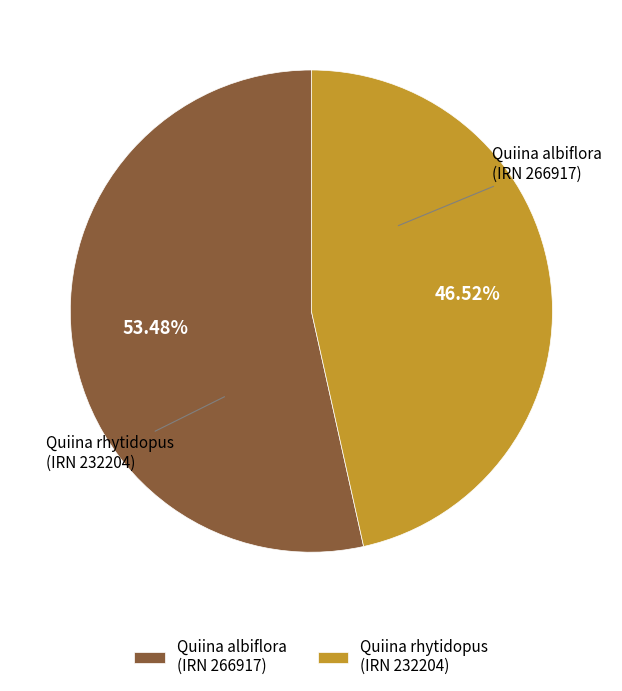

Count the number of slices in the pie.

2